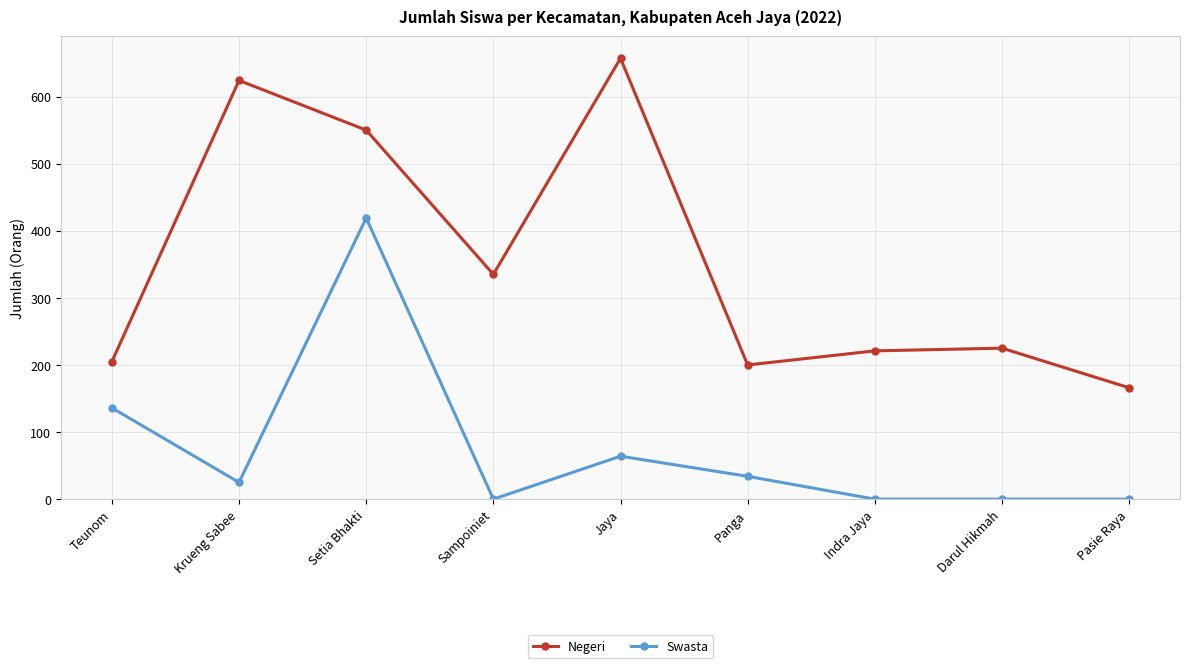

Rank the series by their maximum value, from highest to lowest.

Negeri, Swasta